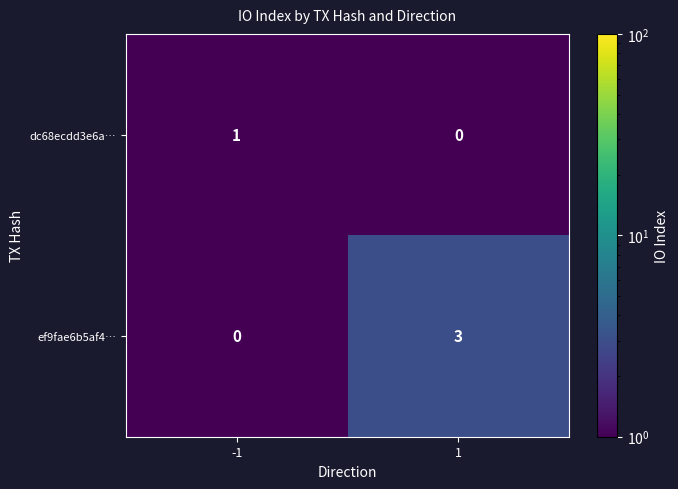

Reading right to left, transcribe all the data shown in this chart.

dc68ecdd3e6a…: 1=0	-1=1
ef9fae6b5af4…: 1=3	-1=0